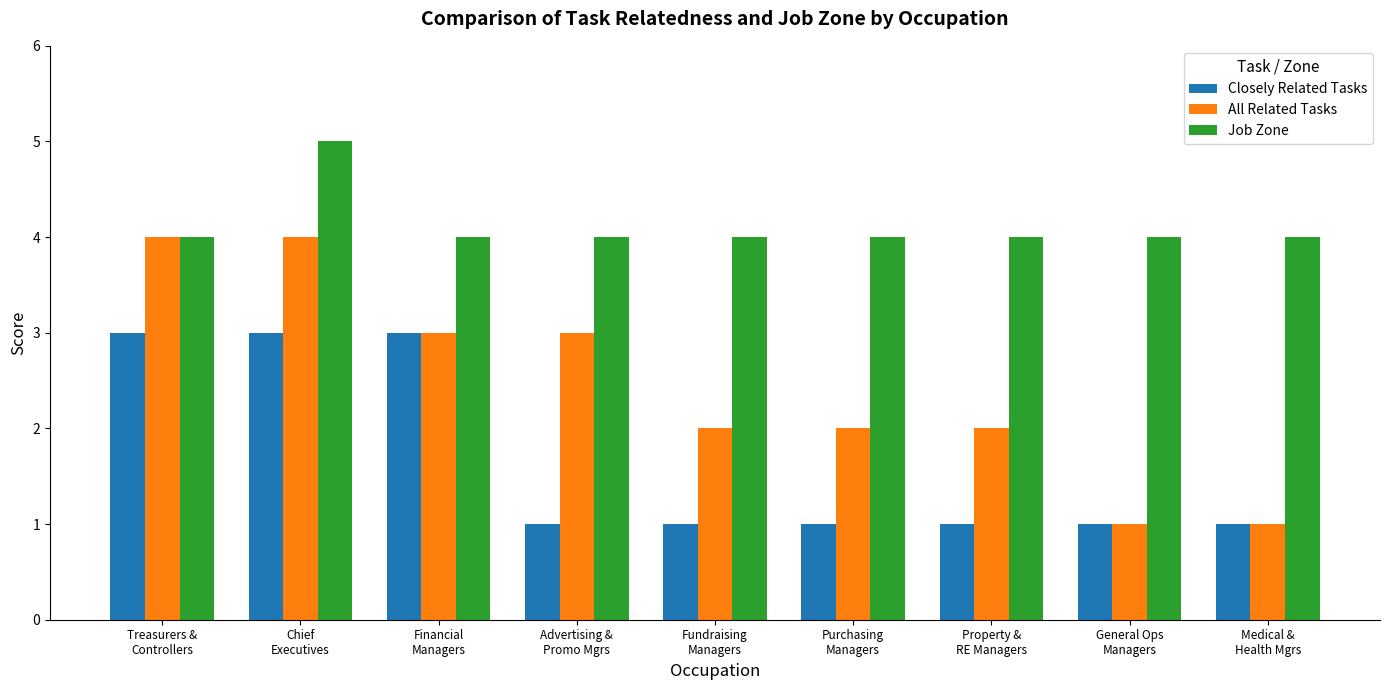

Which series has the widest spread of values?

All Related Tasks